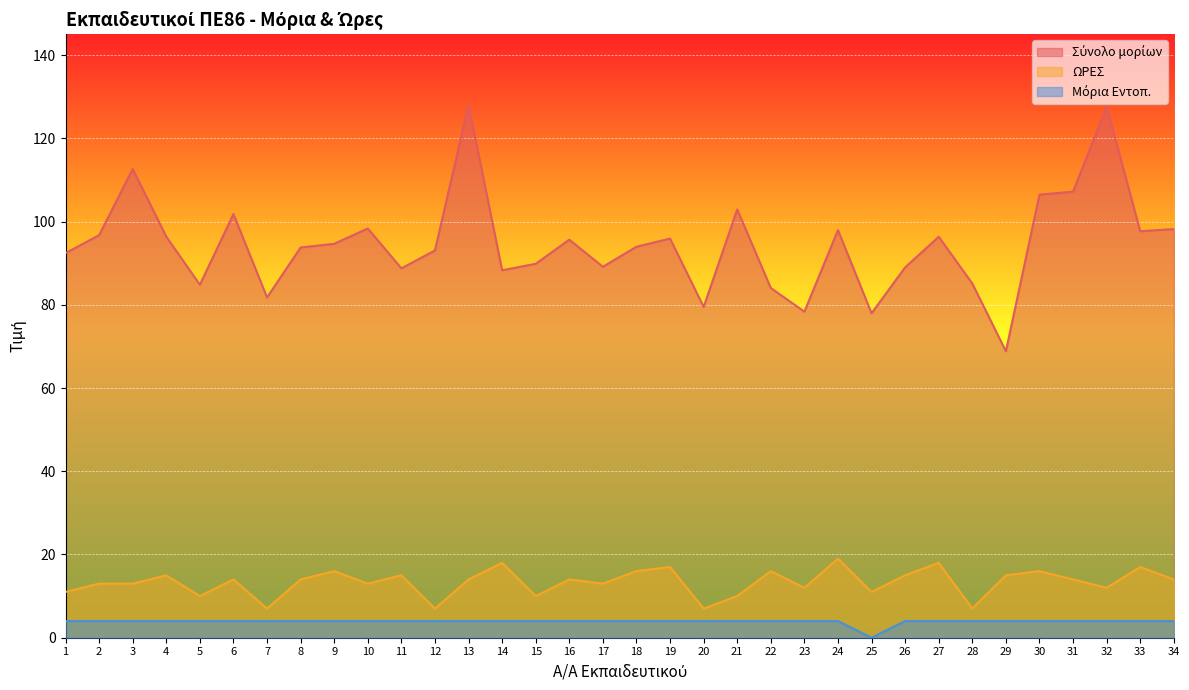

What is the spread (max minus min) of values at 5?

80.8